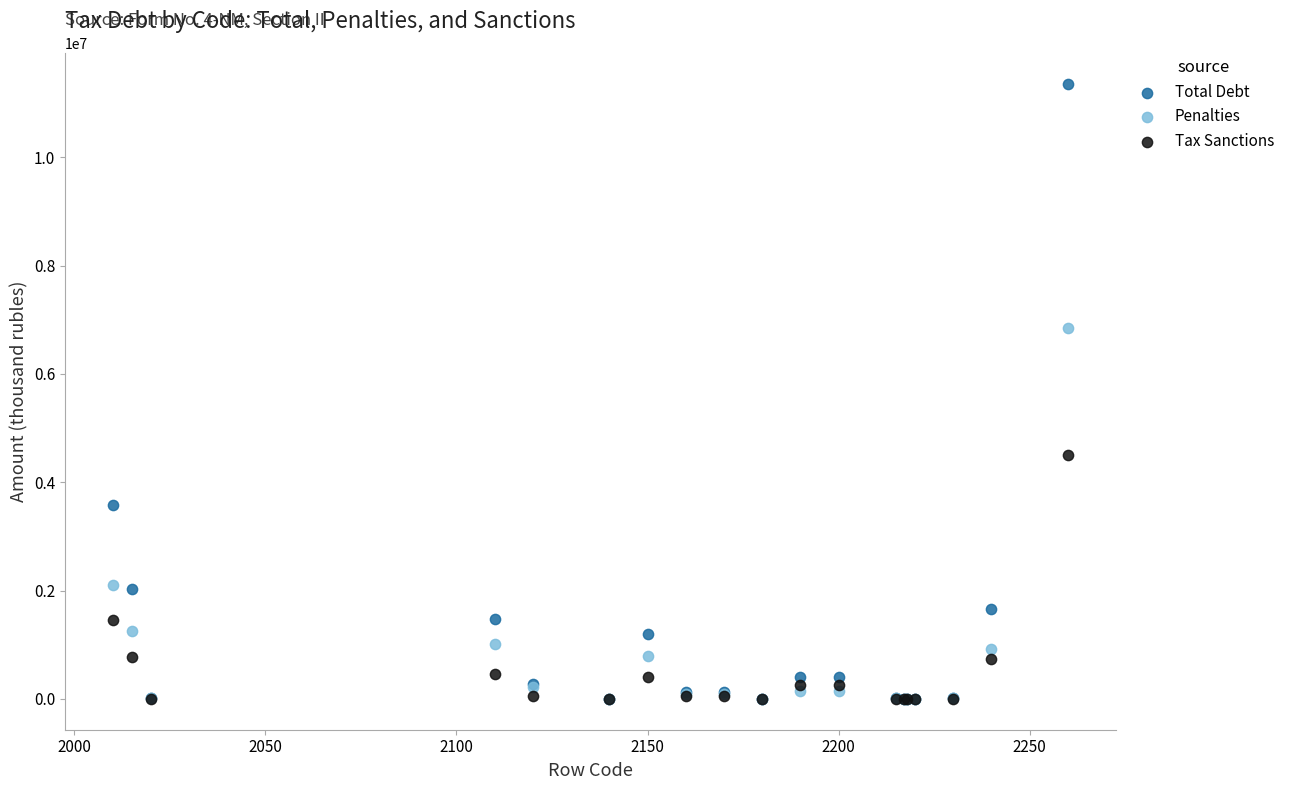

Which series has the widest spread of Y values?

Total Debt